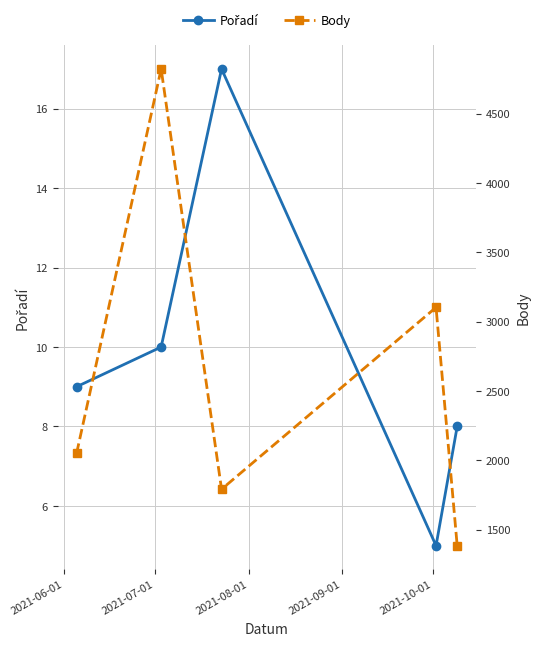

What is the spread (max minus min) of values at 2021-08-01?

1775